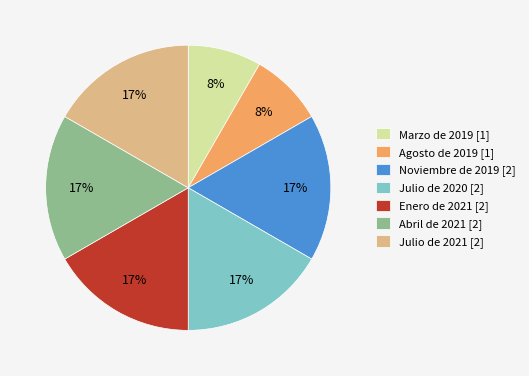

To the nearest percent, what is the average slice percentage?

14%